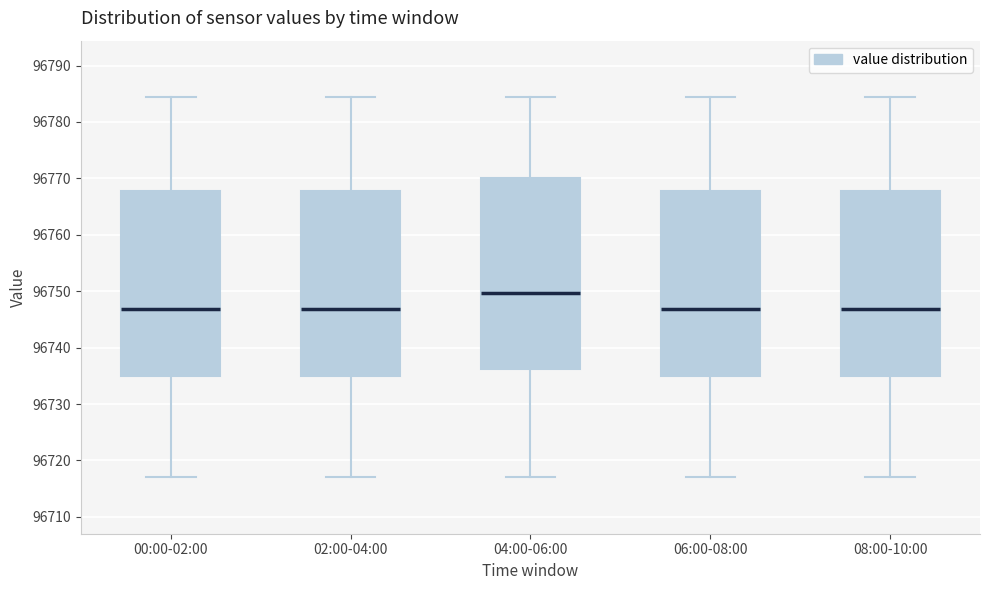

Reading left to right, transcribe this box plot: for each box, give where its median line is, the range the box spans, and where its two whiskers end, as read against the y-axis. The values are not printed on the chart, so give them approximately, as read against the axis.

00:00-02:00: median 96747, box 96735 to 96768, whiskers 96717 to 96784
02:00-04:00: median 96747, box 96735 to 96768, whiskers 96717 to 96784
04:00-06:00: median 96750, box 96736 to 96770, whiskers 96717 to 96784
06:00-08:00: median 96747, box 96735 to 96768, whiskers 96717 to 96784
08:00-10:00: median 96747, box 96735 to 96768, whiskers 96717 to 96784